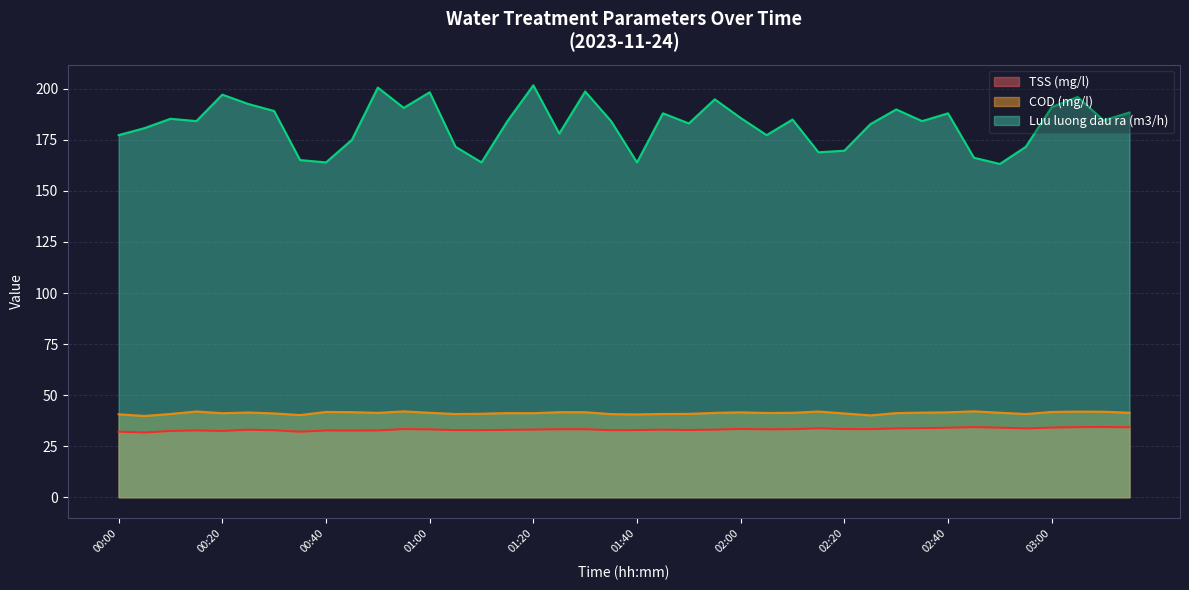

What is the average value of the TSS (mg/l) series?

33.2